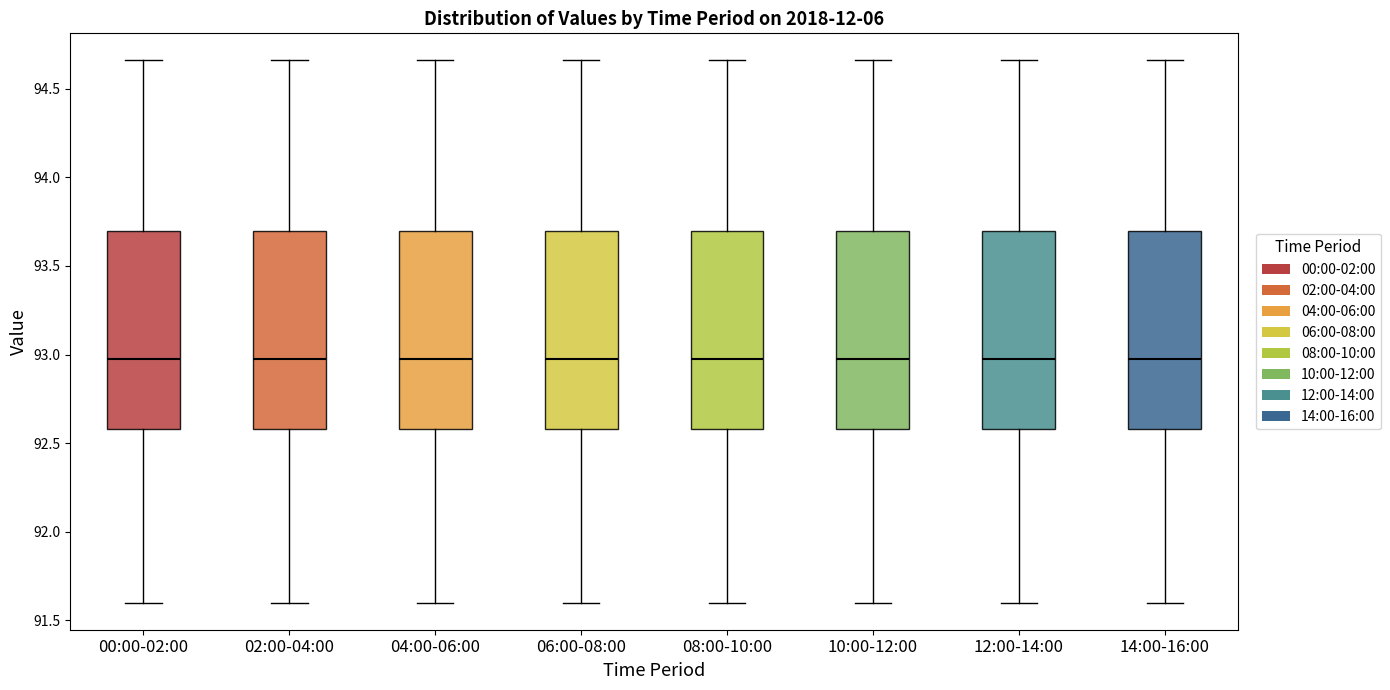

Where does the median line of the box for 04:00-06:00 sit on the y-axis? The values are not printed on the chart, so give them approximately, as read against the axis.

93.00